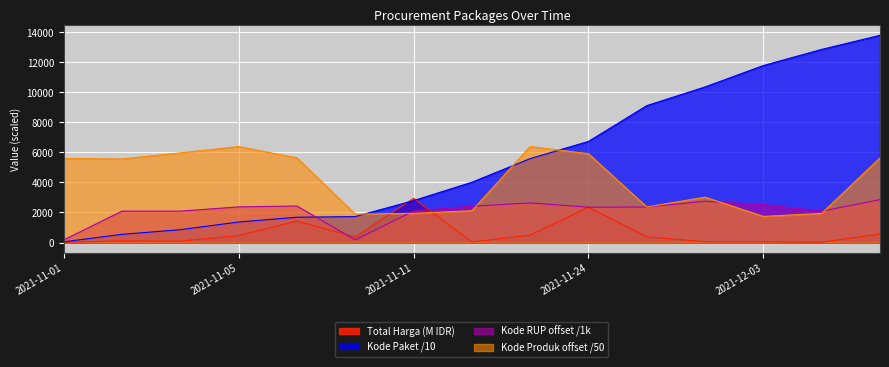

What is the value of the Kode Paket point at the 1st from the left?

46.4